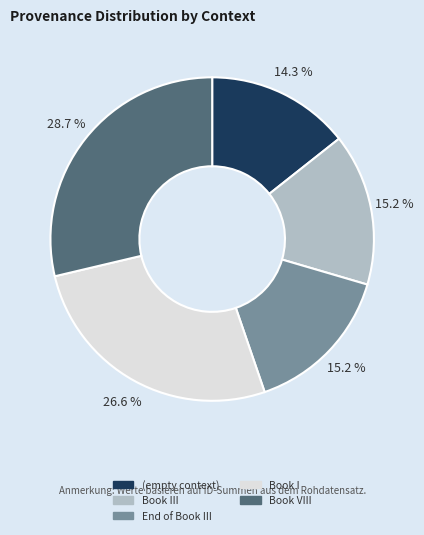

To the nearest percent, what is the difference between the largest and smallest slice percentages?

14%